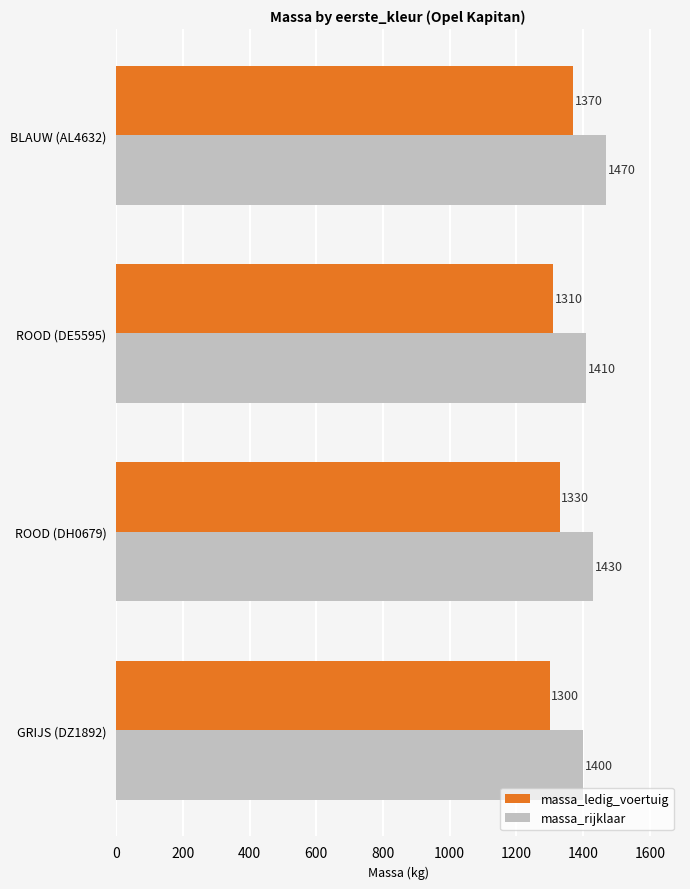

What is the maximum value for massa_rijklaar?

1470